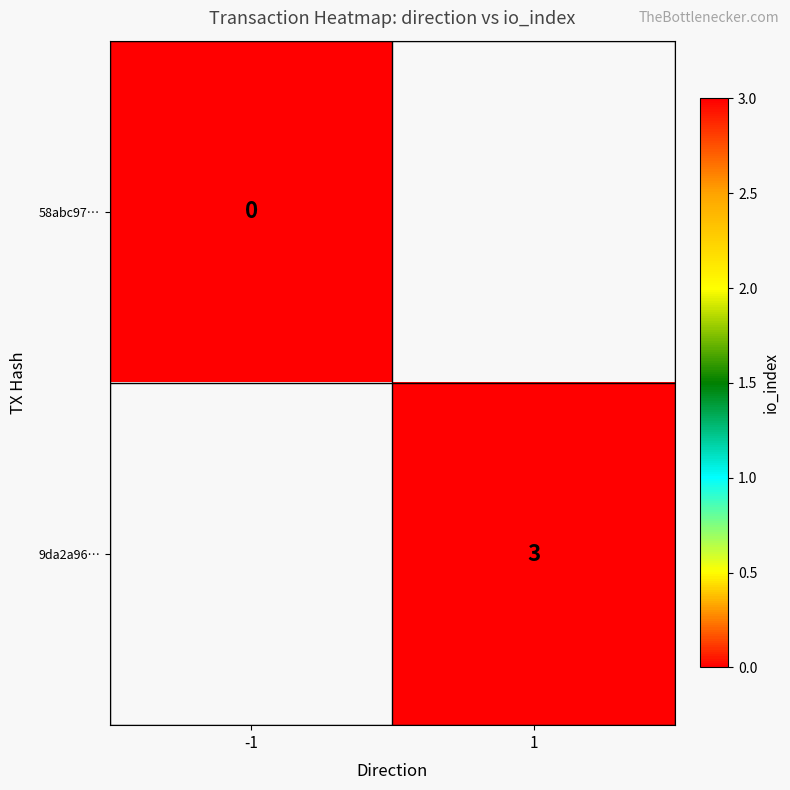

The 9da2a96… series shows 3 at 1. True or false?

True